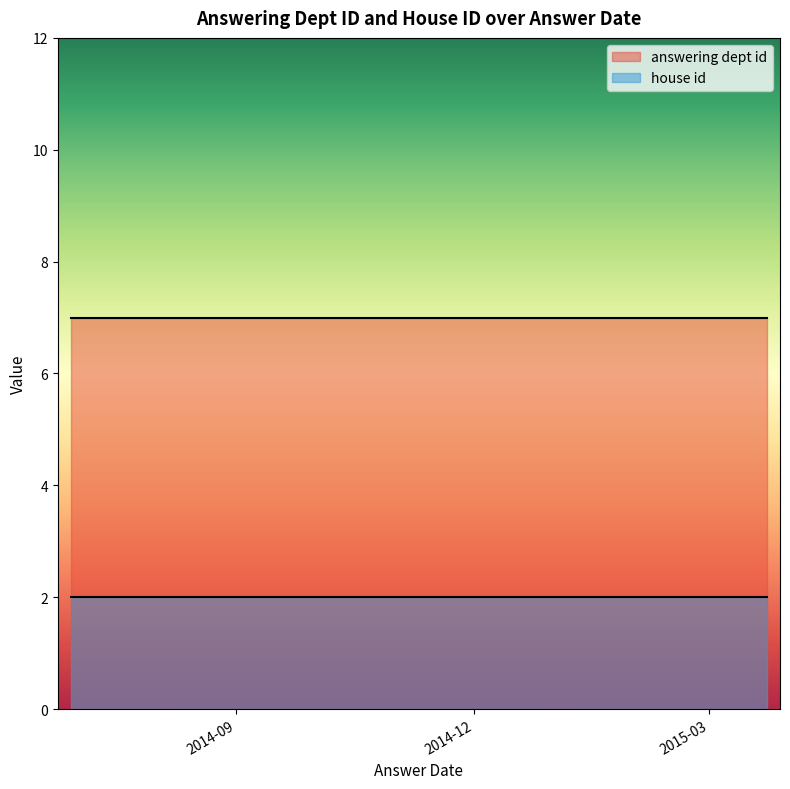

Reading left to right, list all the values displayed in this chart.

answering dept id: 2015-03-23=7	2014-10-31=7	2014-10-31=7	2014-10-31=7	2014-10-31=7	2014-10-31=7	2014-10-31=7	2014-06-30=7
house id: 2015-03-23=2	2014-10-31=2	2014-10-31=2	2014-10-31=2	2014-10-31=2	2014-10-31=2	2014-10-31=2	2014-06-30=2